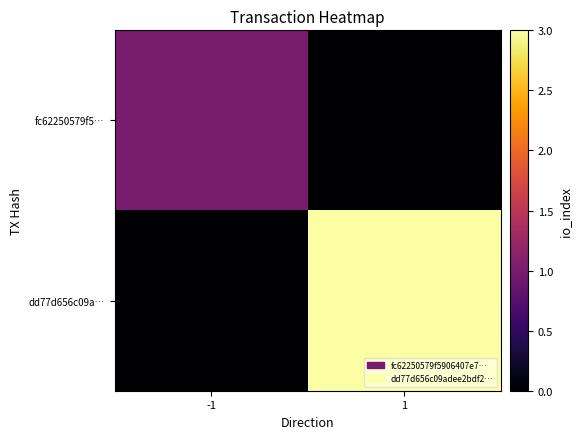

At how many categories does at least one series exceed 1?

1